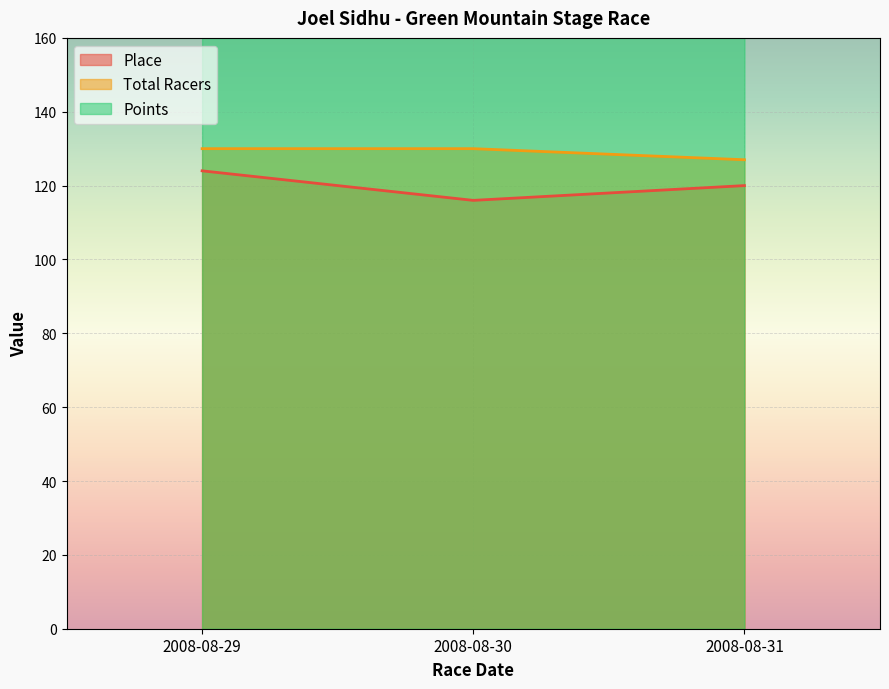

What are all the series names shown in the legend?

Place, Total Racers, Points